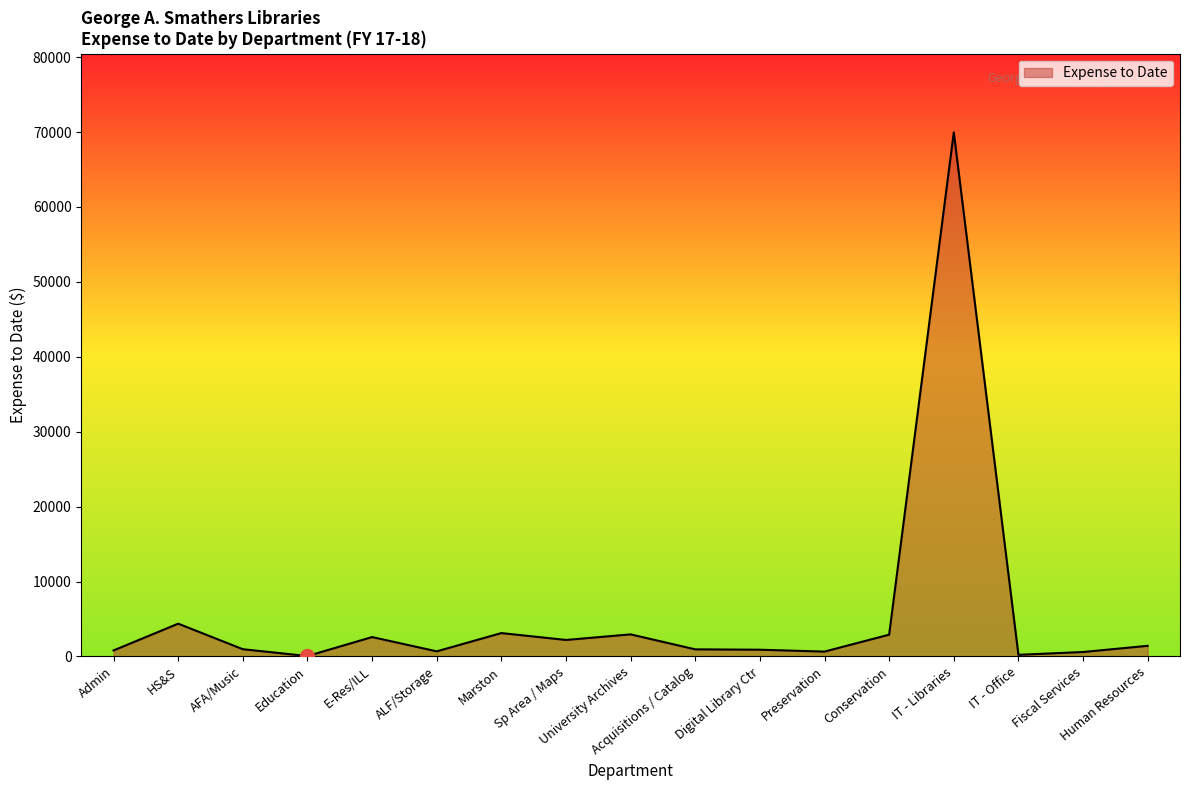

Where is the data nearest to the value 35005?

HS&S